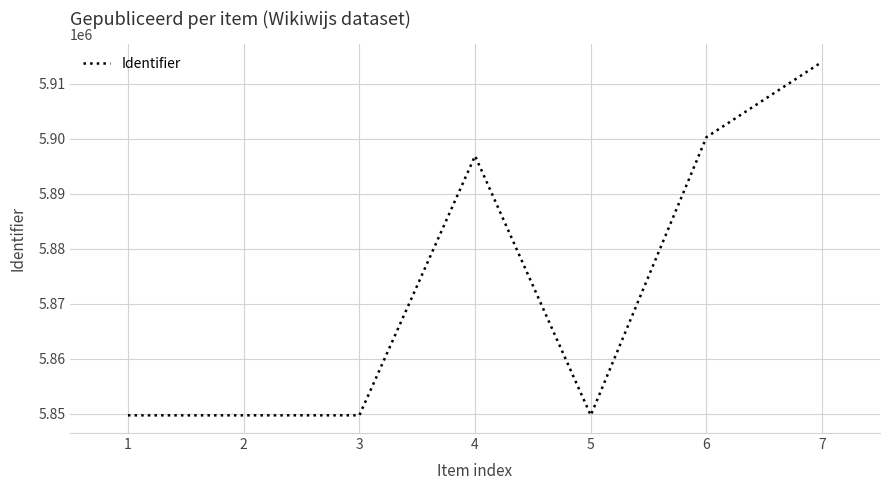

True or false: the data has more than 2 interior local peaks.

False